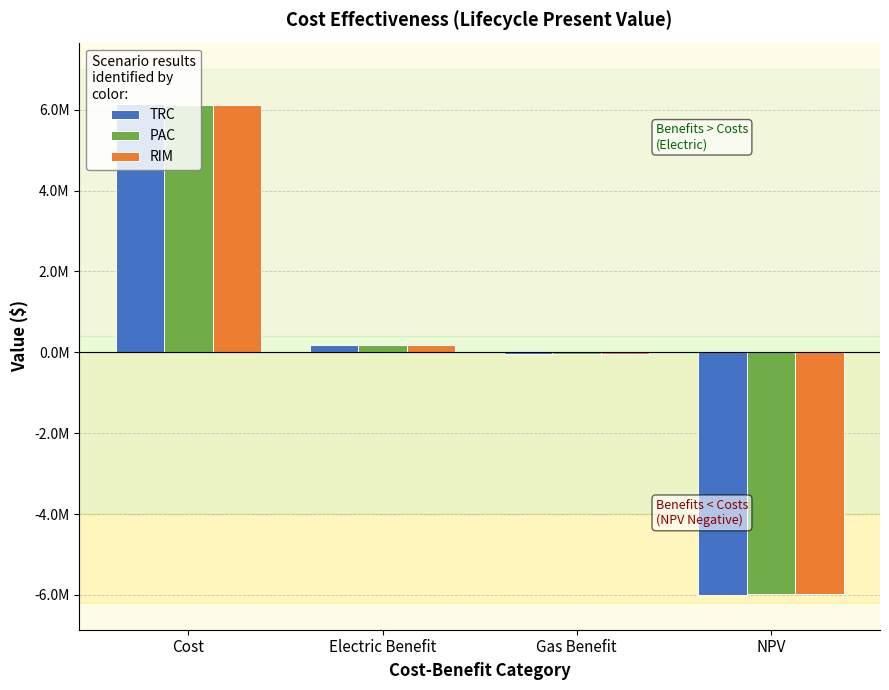

What is the total value across all series at NPV?

-17939369.6